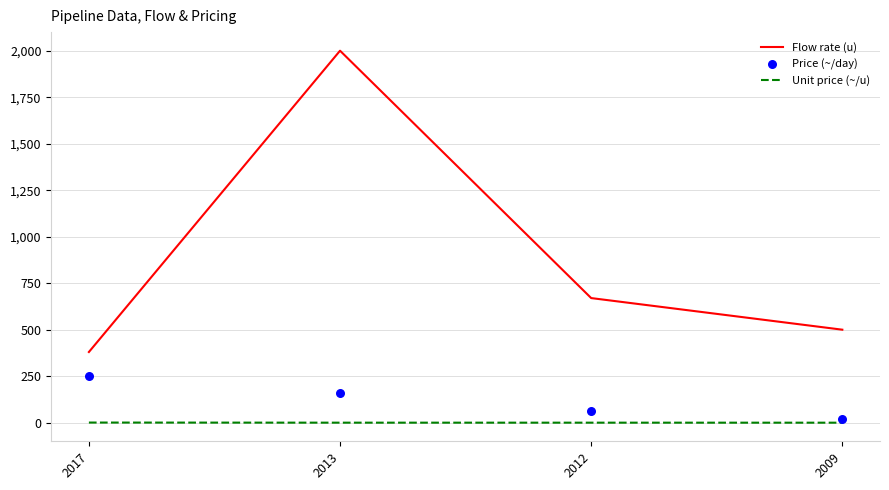

Which series has the largest total across all categories?

Flow rate (u)